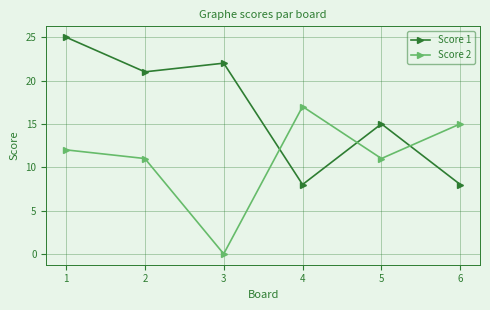

Does the chart have visible grid lines?

Yes